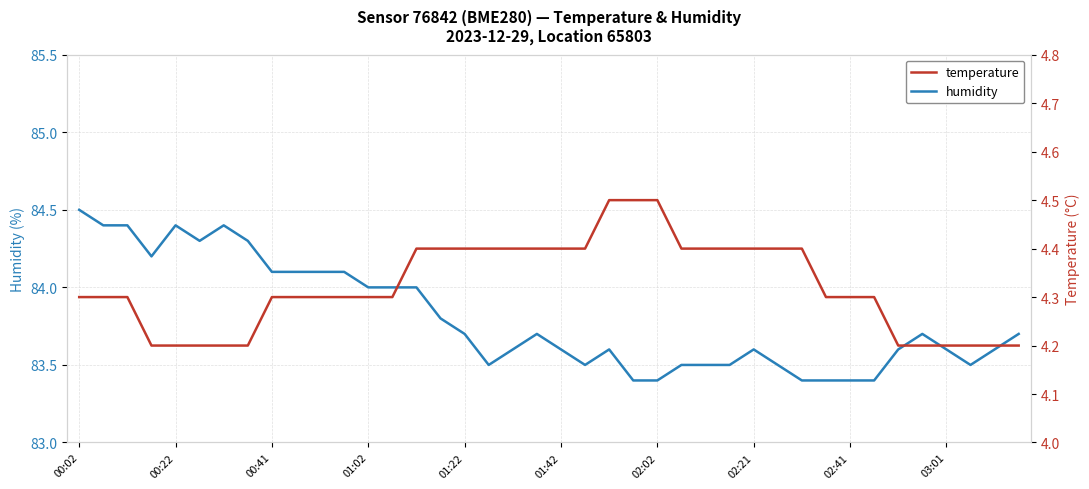

Rank the series at 27 from highest to lowest value.

humidity, temperature